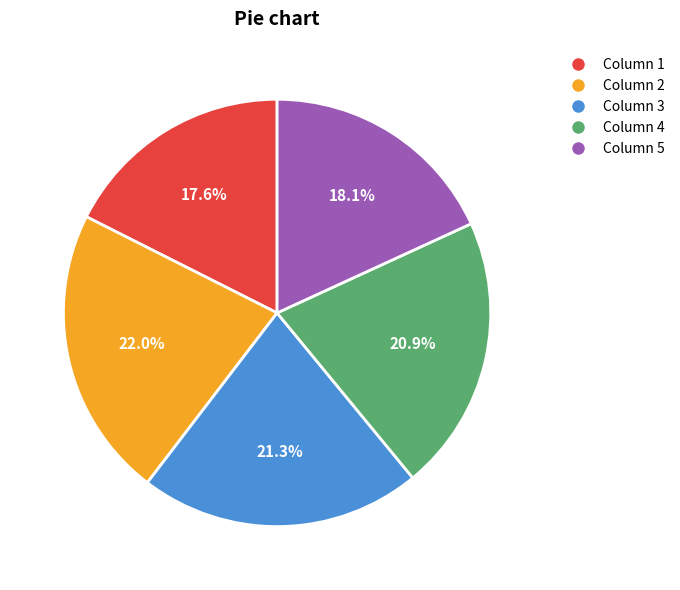

What is the total percentage of Column 4 and Column 1?

38.5%